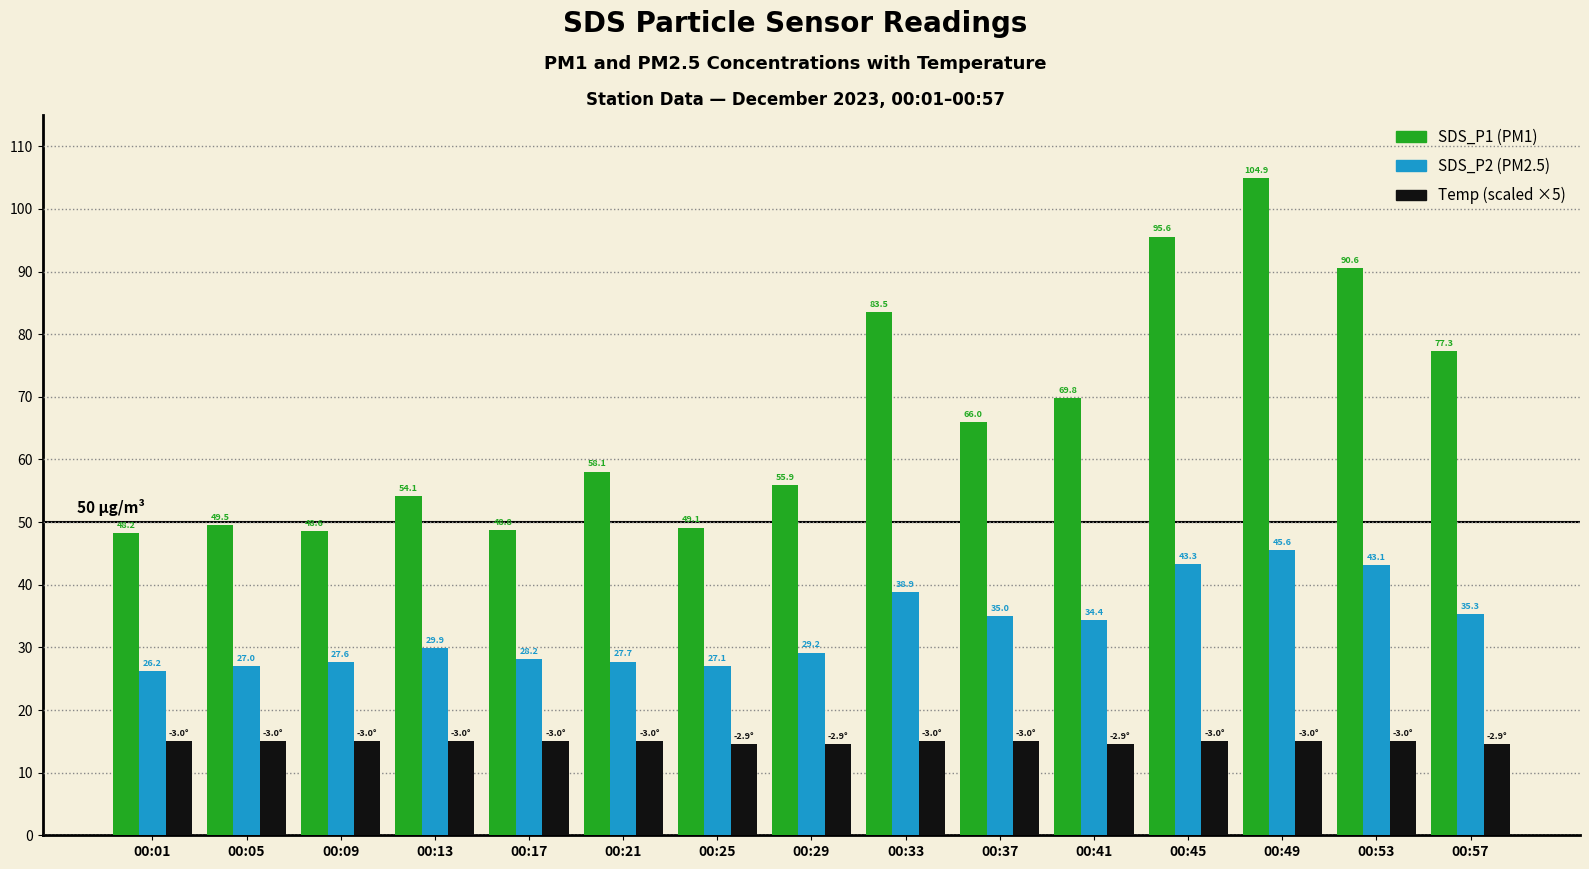

What is the total value across all series at 00:33?

137.4